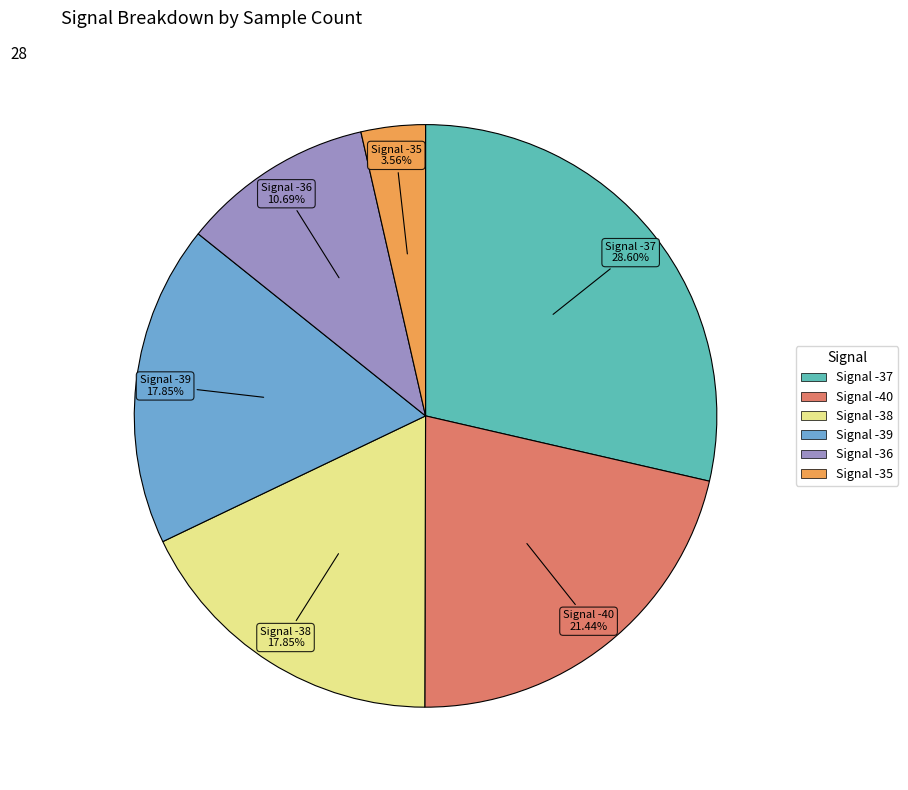

Is there any slice that represents more than half of the pie?

No